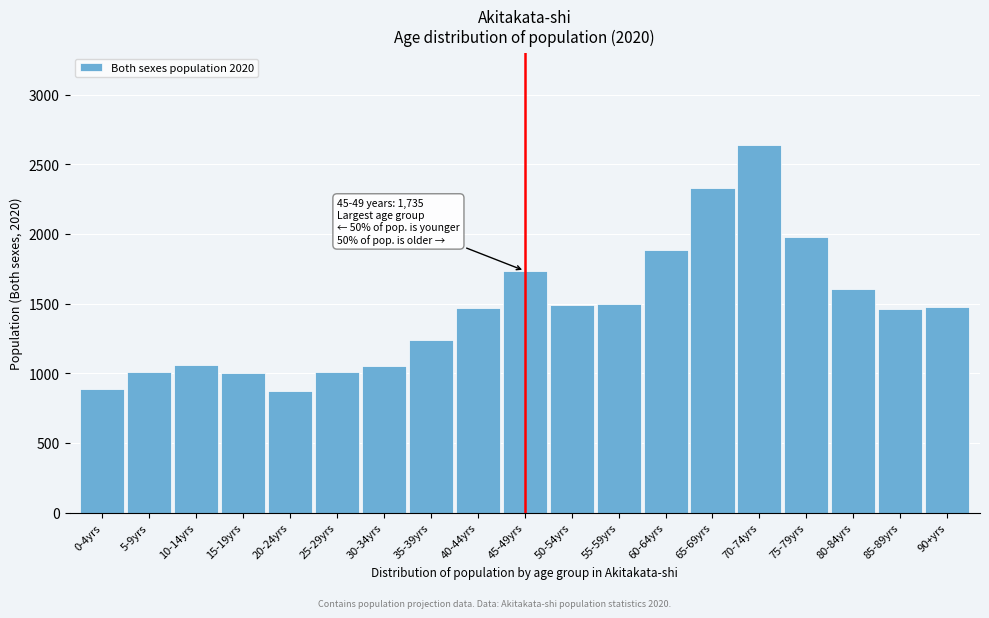

Approximately how many times larger is the value at 5-9yrs compared to 85-89yrs?

0.7